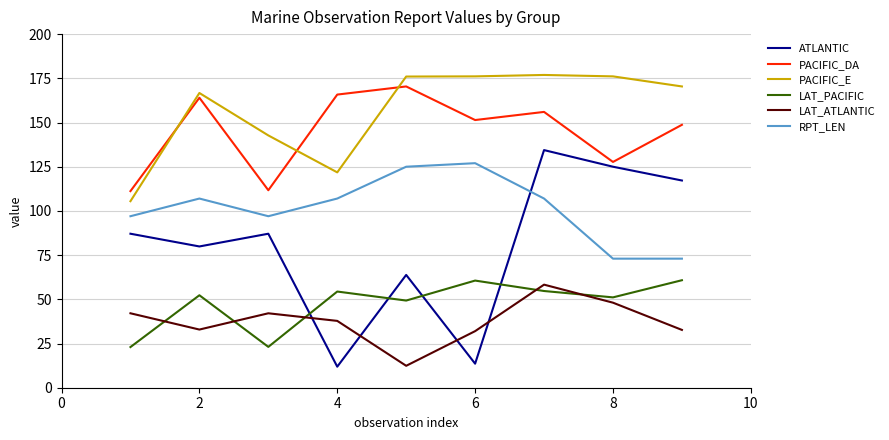

In PACIFIC_DA, how many points are lower than both neighbors (excluding endpoints)?

3